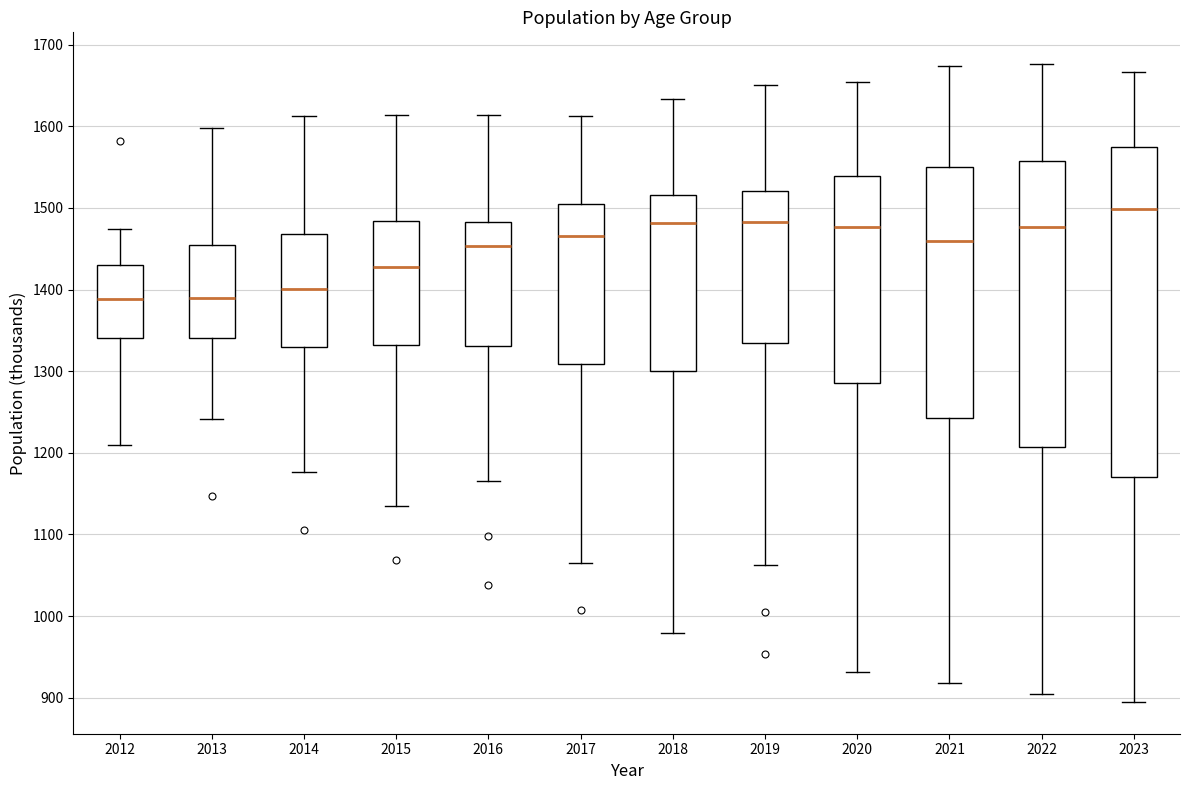

Where is the upper edge of the box at x = 2018 on the y-axis? The values are not printed on the chart, so give them approximately, as read against the axis.

1520